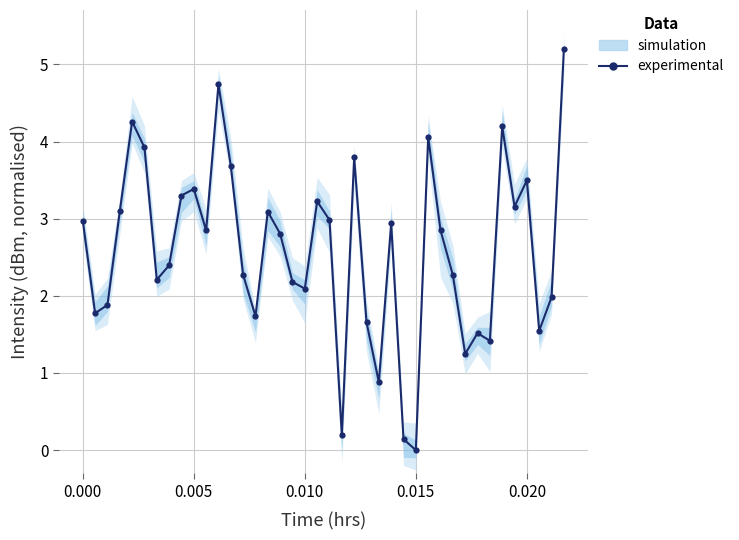

What is the change in value from 0.020 to 9?

-0.5